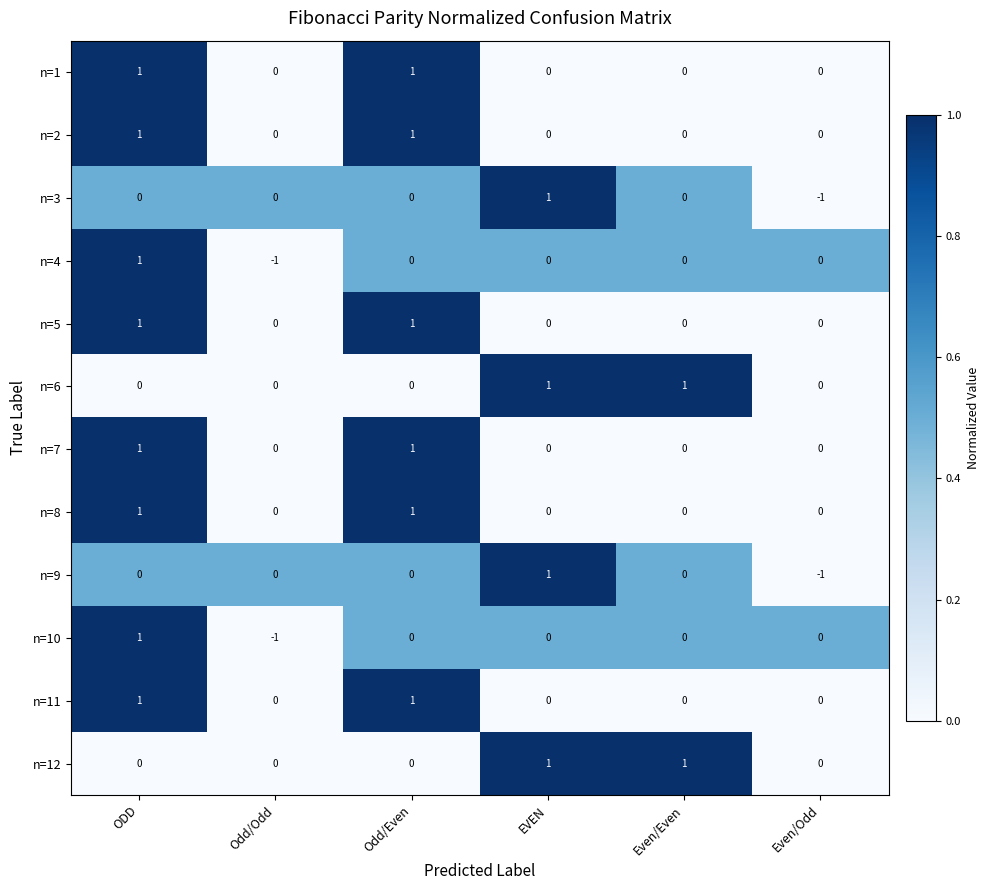

True or false: n=12 has a value of 1 at ODD.

False